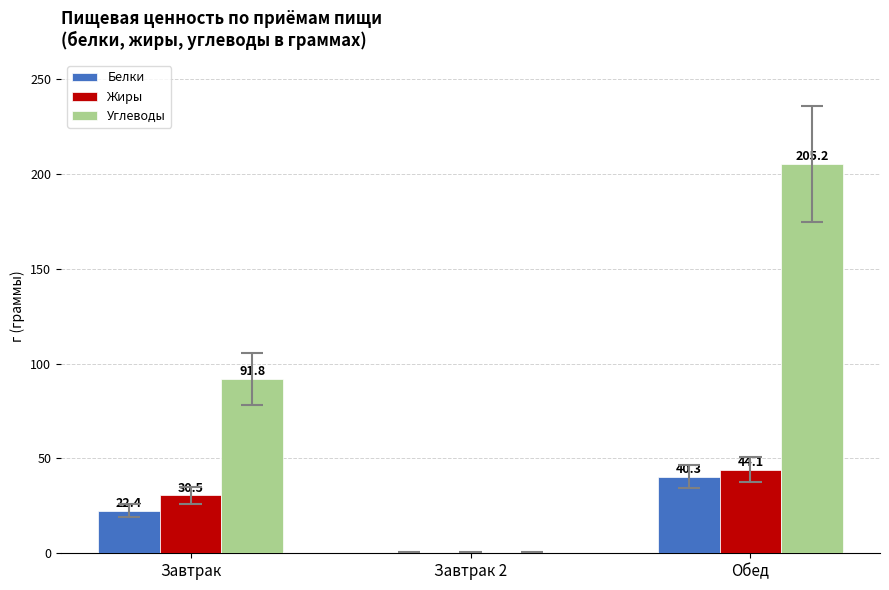

What is the average value of the Жиры series?

24.9